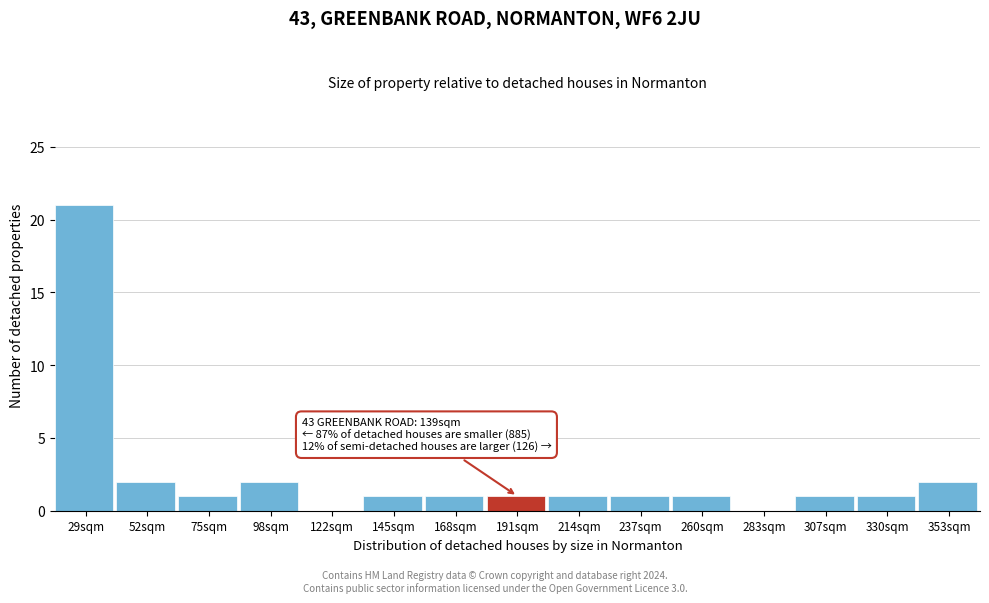

Reading left to right, what are all the values shown in this chart?

29sqm=21	52sqm=2	75sqm=1	98sqm=2	122sqm=0	145sqm=1	168sqm=1	191sqm=1	214sqm=1	237sqm=1	260sqm=1	283sqm=0	307sqm=1	330sqm=1	353sqm=2